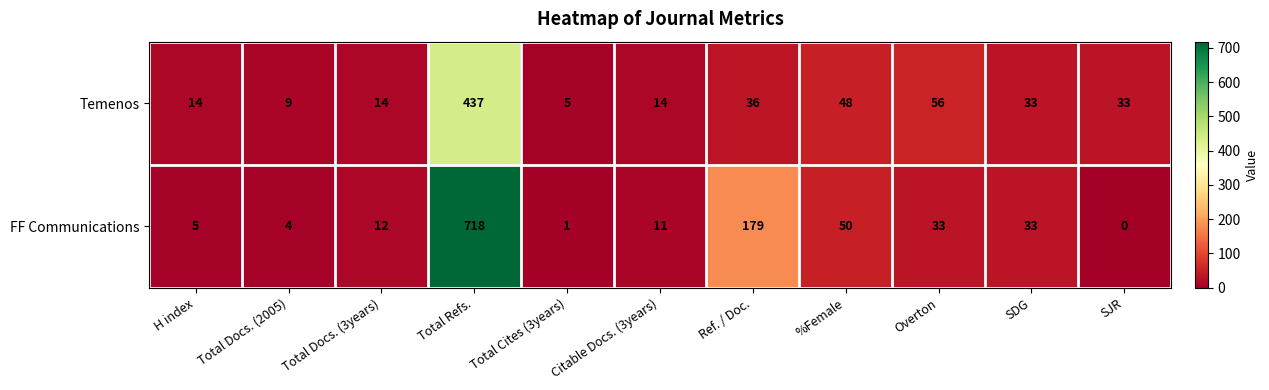

What is the average value of the FF Communications series?

95